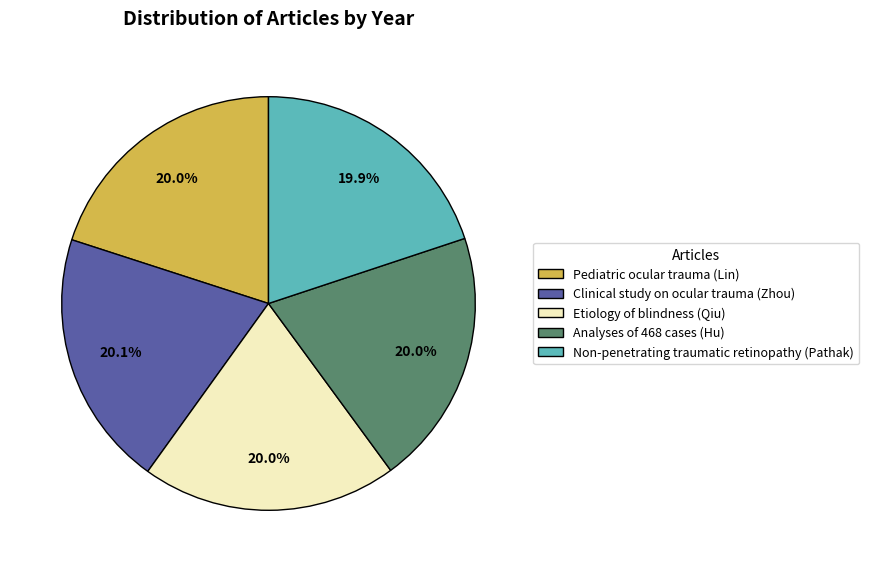

Approximately how many times larger is the value at Clinical study on ocular trauma (Zhou) compared to Etiology of blindness (Qiu)?

1.0